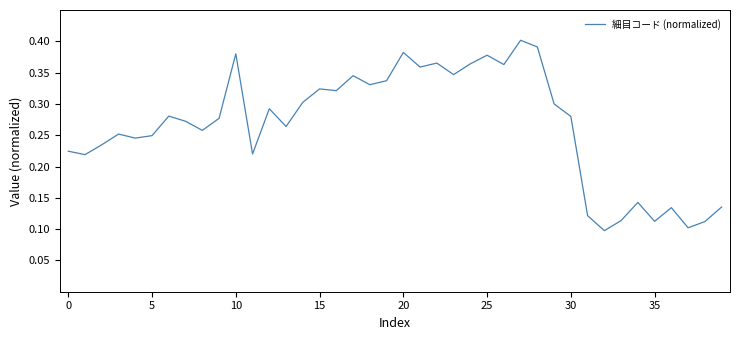

At which category does the chart reach its minimum across all series?

32